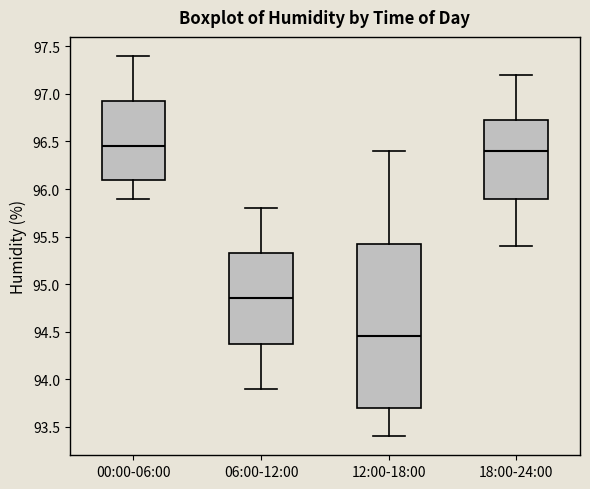

Reading left to right, transcribe this box plot: for each box, give where its median line is, the range the box spans, and where its two whiskers end, as read against the y-axis. The values are not printed on the chart, so give them approximately, as read against the axis.

00:00-06:00: median 96.45, box 96.10 to 96.95, whiskers 95.90 to 97.40
06:00-12:00: median 94.85, box 94.40 to 95.35, whiskers 93.90 to 95.80
12:00-18:00: median 94.45, box 93.70 to 95.45, whiskers 93.40 to 96.40
18:00-24:00: median 96.40, box 95.90 to 96.75, whiskers 95.40 to 97.20